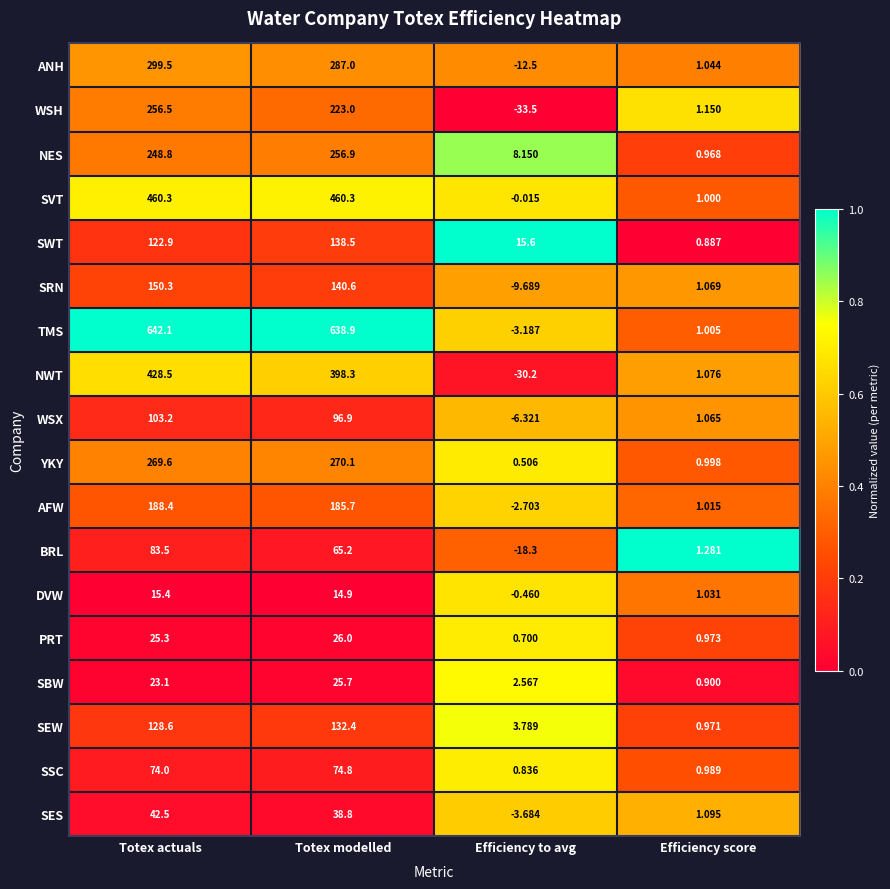

Which series changed the most between Totex actuals and Totex modelled?

WSH